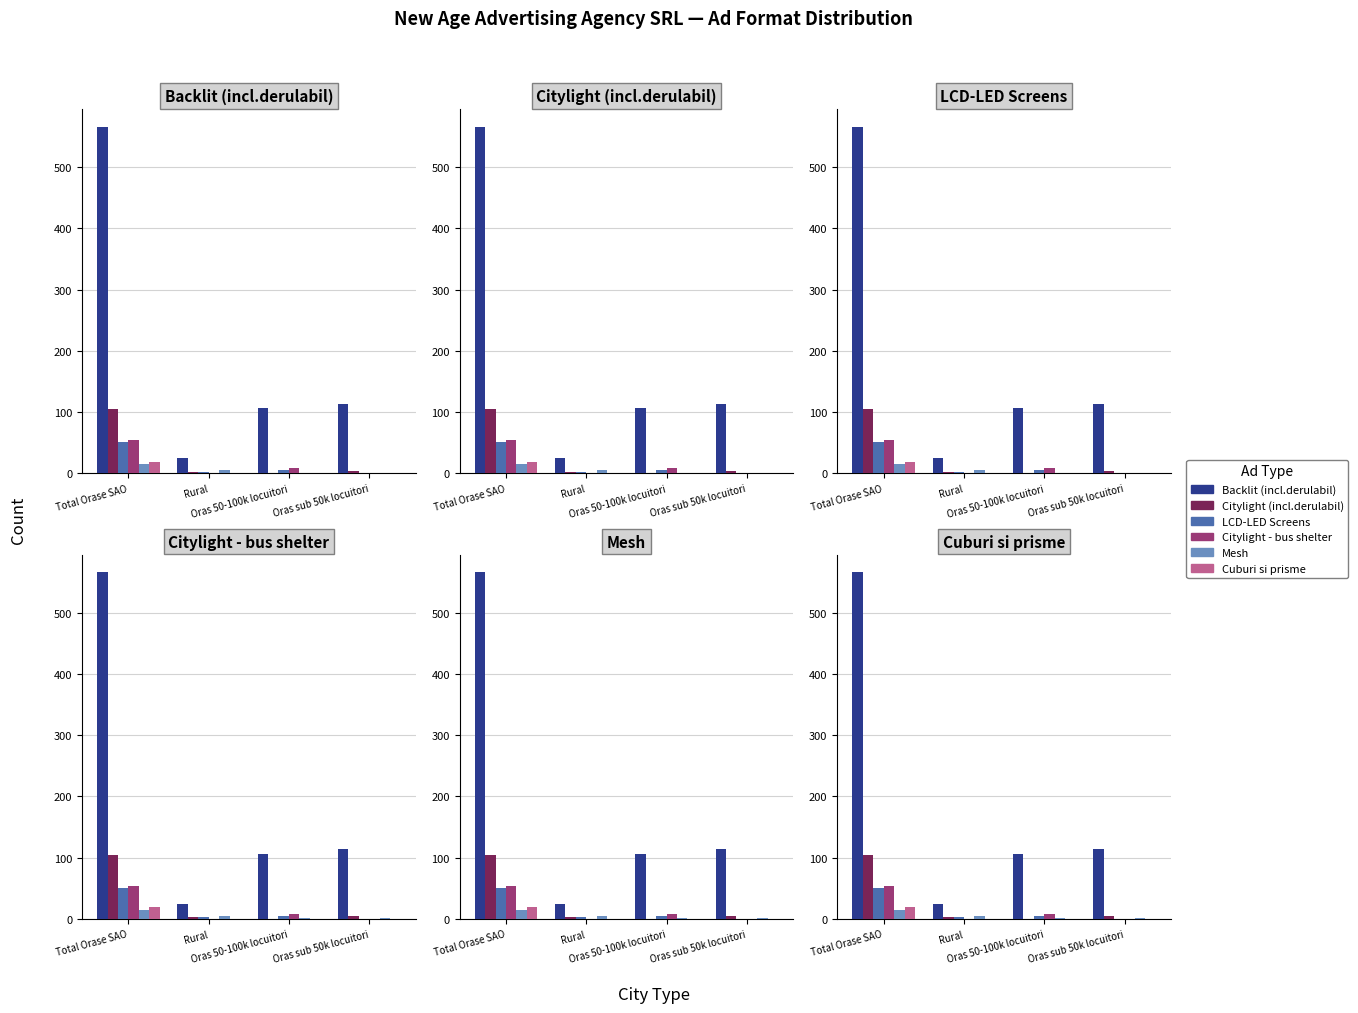

What is the label of the 2nd bar from the right?

Oras 50-100k locuitori